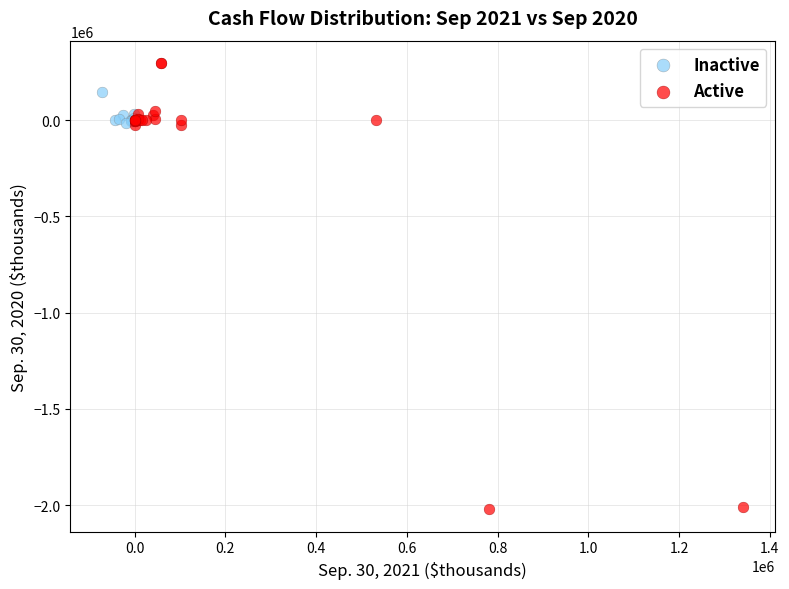

Which series reaches the maximum Y coordinate?

Active